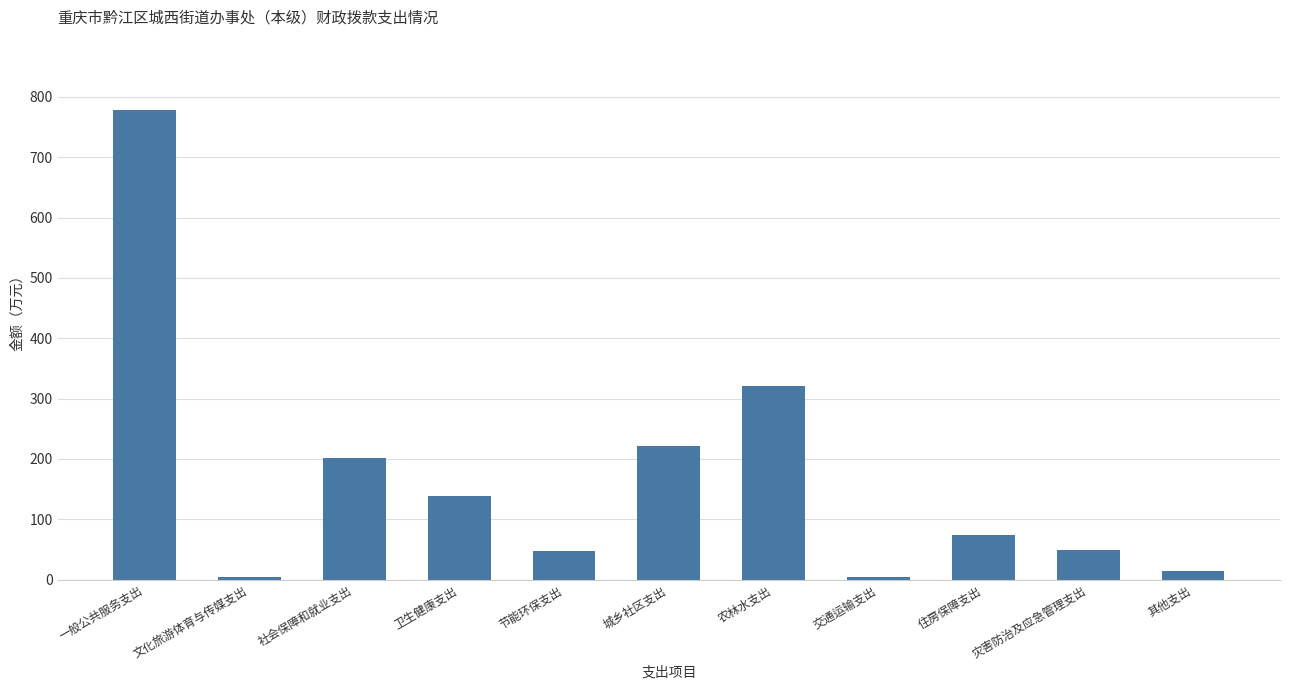

What is the greatest value displayed?

778.1